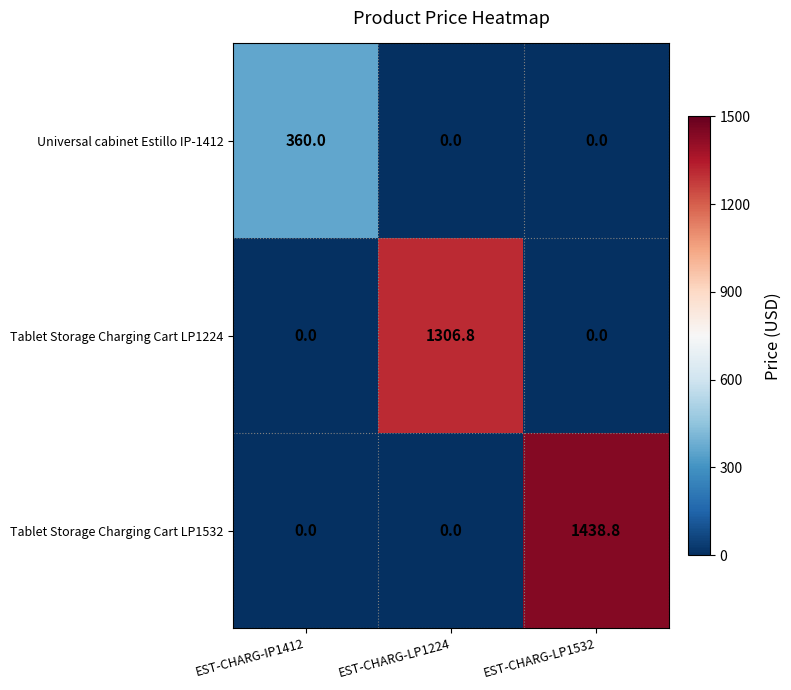

What is the sum of all Universal cabinet Estillo IP-1412 values?

360.0